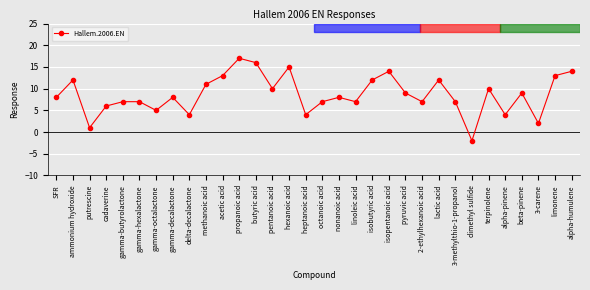

Reading left to right, list all the values displayed in this chart.

8	12	1	6	7	7	5	8	4	11	13	17	16	10	15	4	7	8	7	12	14	9	7	12	7	-2	10	4	9	2	13	14